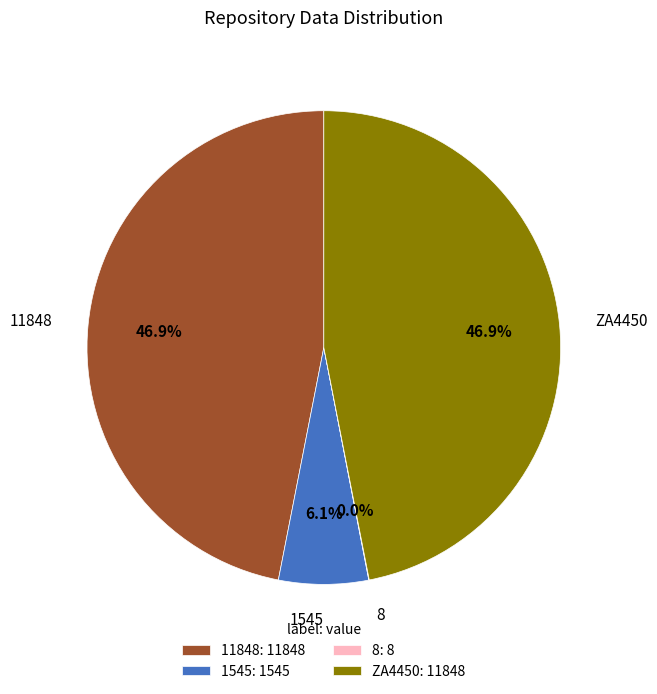

Is there any slice that represents more than half of the pie?

No